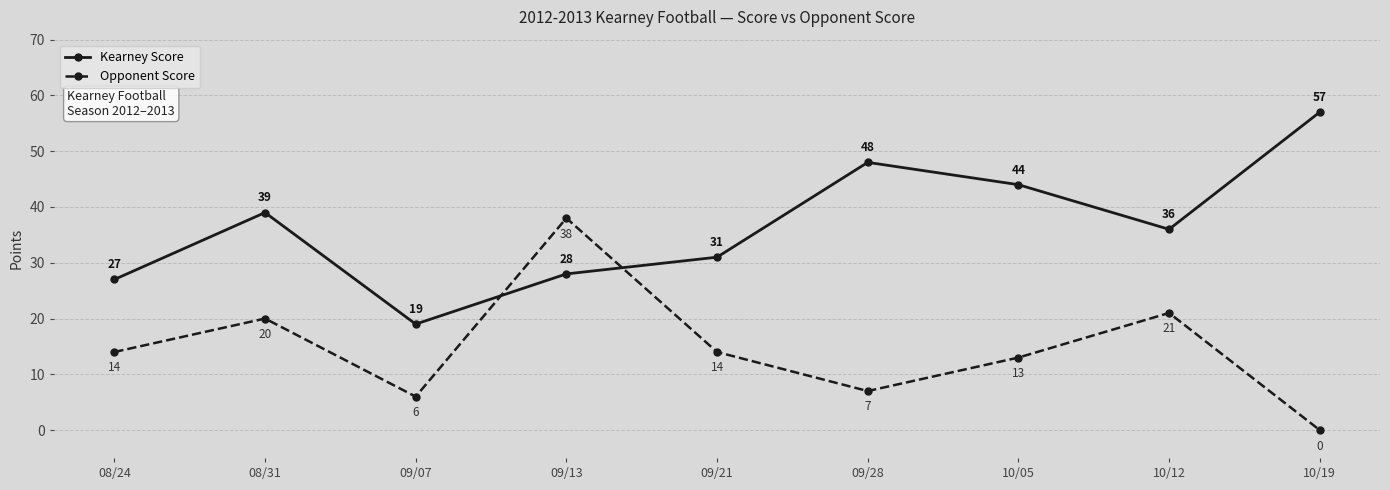

Rank the series at 09/13 from highest to lowest value.

Opponent Score, Kearney Score